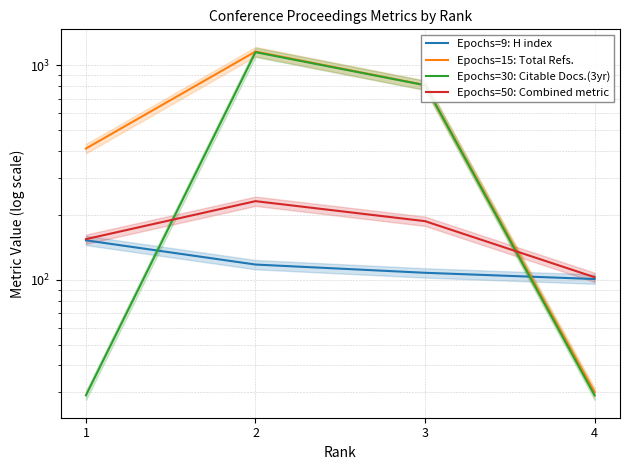

Reading left to right, list all the values displayed in this chart.

Epochs=9: H index: 153	118	108	101
Epochs=15: Total Refs.: 410	1161	810	30
Epochs=30: Citable Docs.(3yr): 29	1153	809	29
Epochs=50: Combined metric: 155	233	188	103